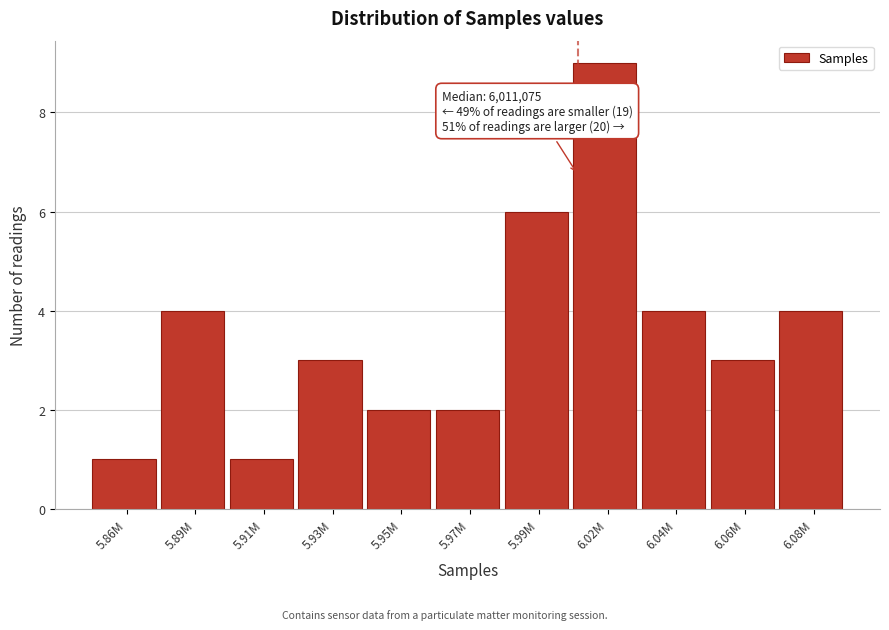

Reading left to right, list all the values displayed in this chart.

5.86M=1	5.89M=4	5.91M=1	5.93M=3	5.95M=2	5.97M=2	5.99M=6	6.02M=9	6.04M=4	6.06M=3	6.08M=4